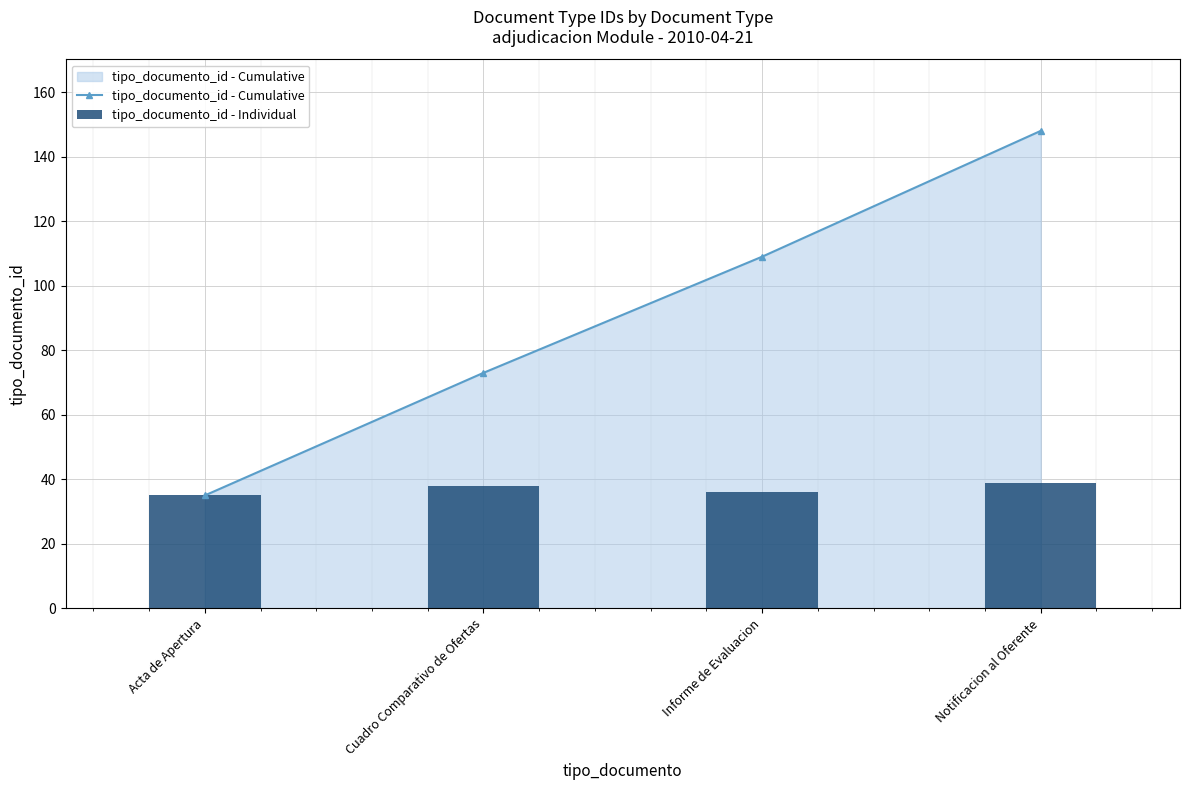

The value of tipo_documento_id - Cumulative at Notificacion al Oferente is 148. True or false?

True